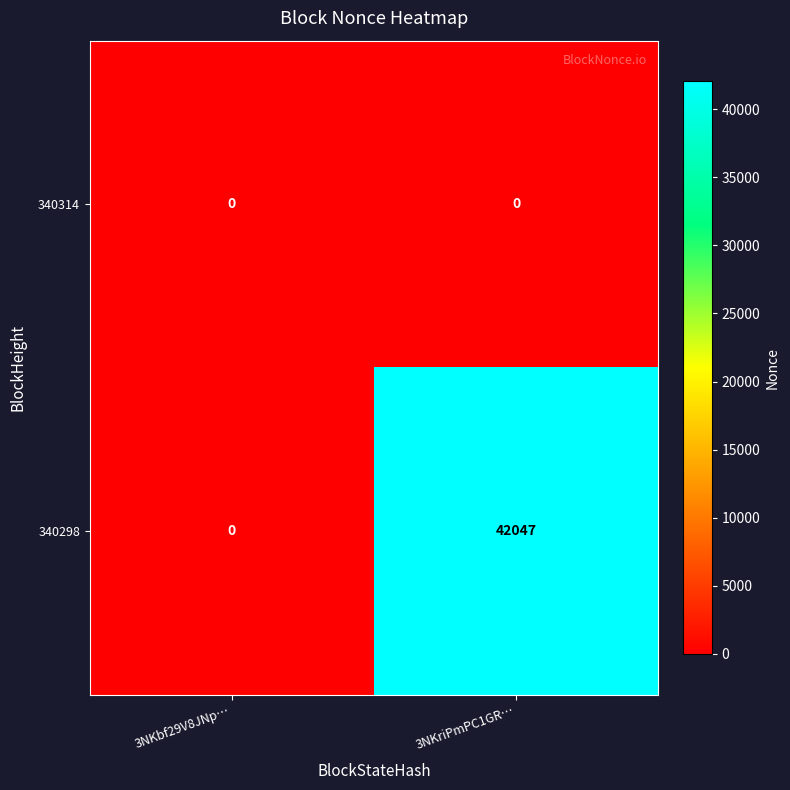

Reading left to right, transcribe all the data shown in this chart.

340314: 3NKbf29V8JNp…=0	3NKriPmPC1GR…=0
340298: 3NKbf29V8JNp…=0	3NKriPmPC1GR…=42047